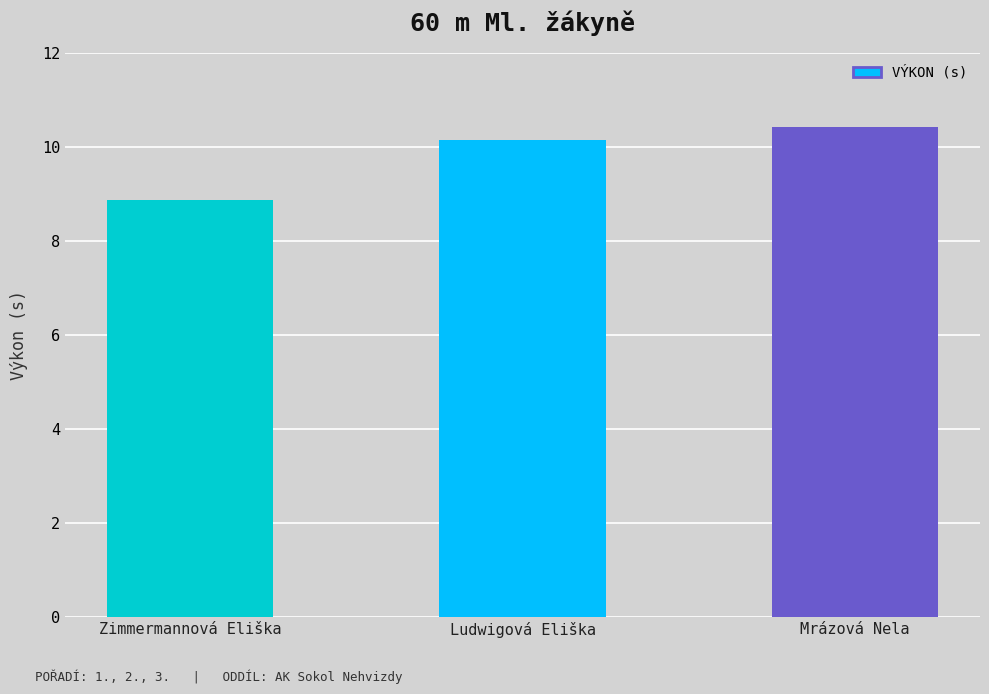

What is the label of the 1st bar from the right?

Mrázová Nela